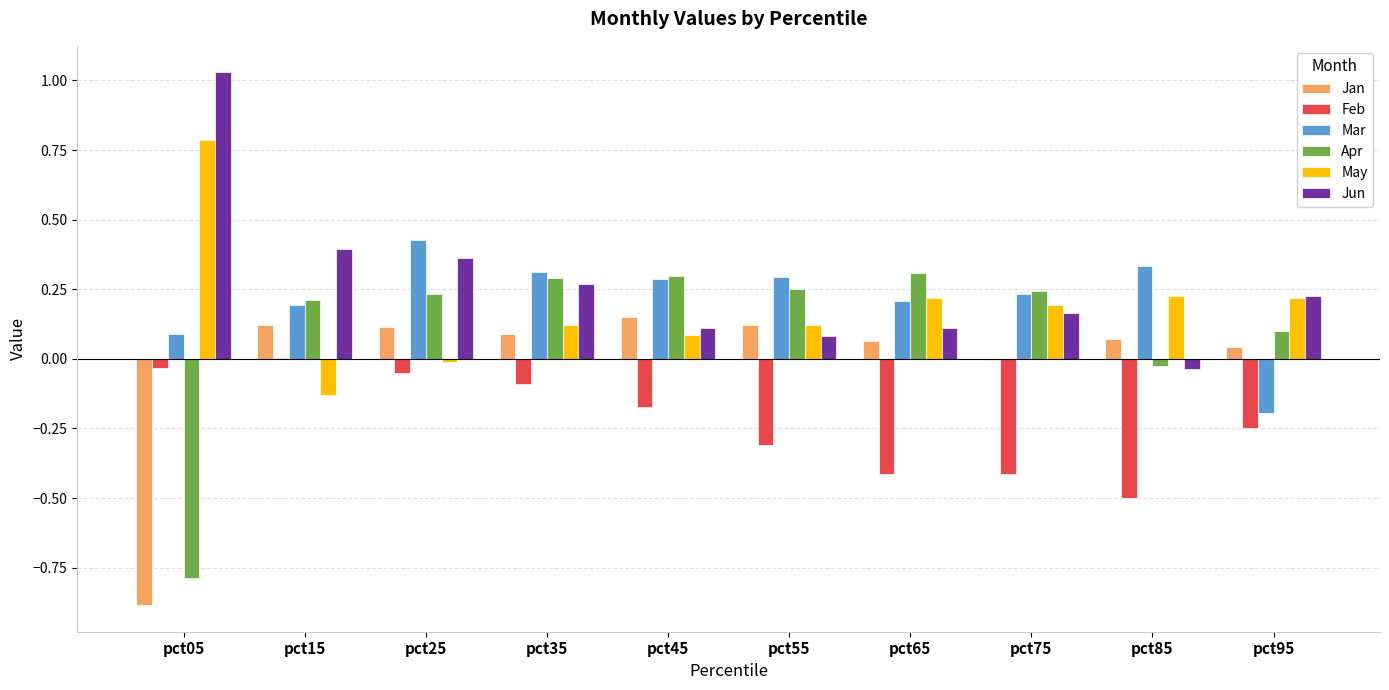

How many data points does each series have?

10